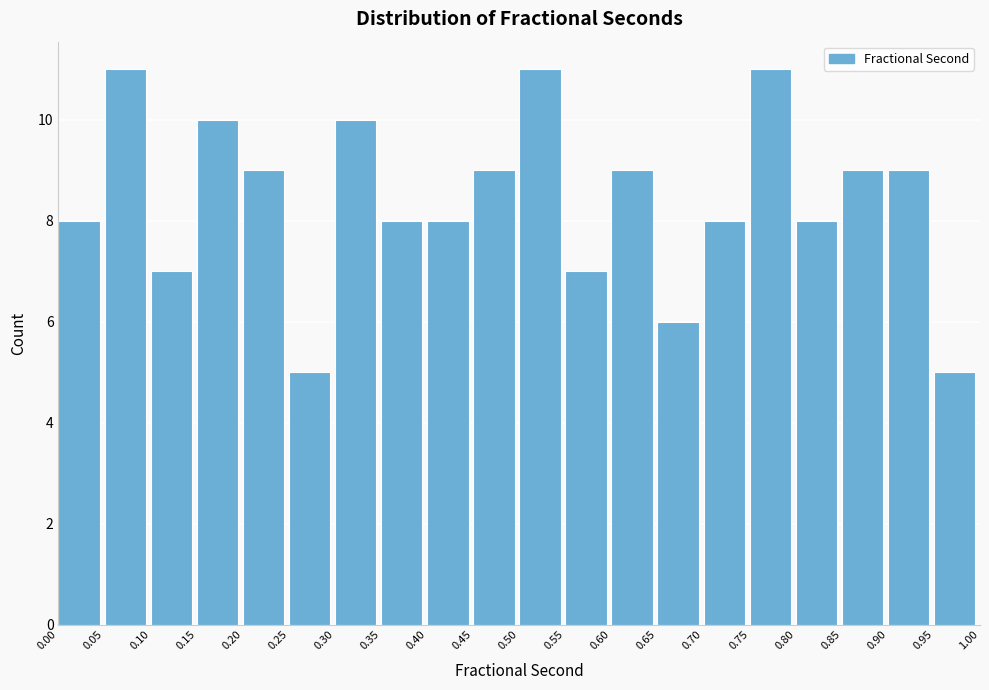

Reading left to right, transcribe this chart: for each bar, give the range it covers on the x-axis and its height. The values are not printed on the chart, so give them approximately, as read against the axis.

0.00 to 0.05: 8
0.05 to 0.10: 11
0.10 to 0.15: 7
0.15 to 0.20: 10
0.20 to 0.25: 9
0.25 to 0.30: 5
0.30 to 0.35: 10
0.35 to 0.40: 8
0.40 to 0.45: 8
0.45 to 0.50: 9
0.50 to 0.55: 11
0.55 to 0.60: 7
0.60 to 0.65: 9
0.65 to 0.70: 6
0.70 to 0.75: 8
0.75 to 0.80: 11
0.80 to 0.85: 8
0.85 to 0.90: 9
0.90 to 0.95: 9
0.95 to 1.00: 5